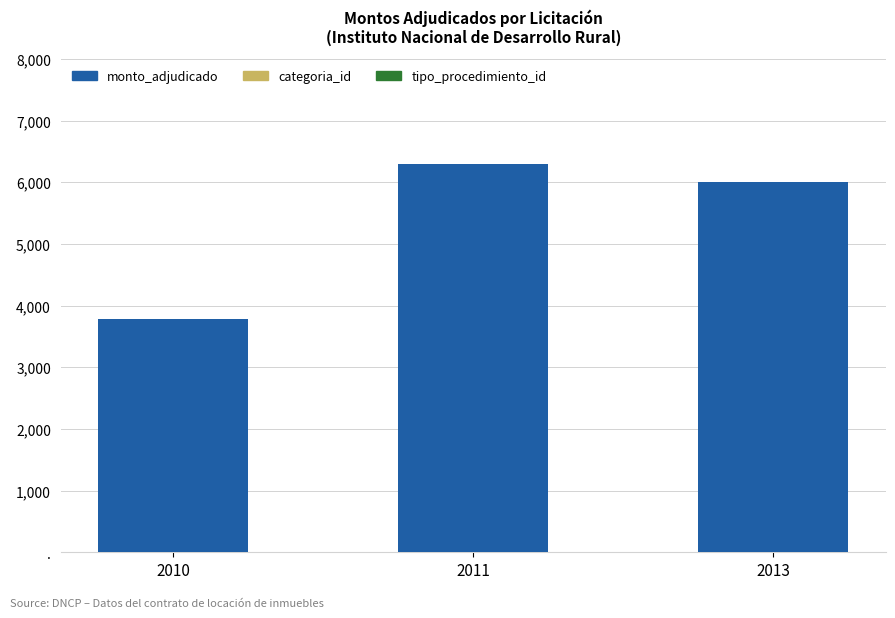

Rank the series at 2011 from lowest to highest value.

tipo_procedimiento_id, categoria_id, monto_adjudicado